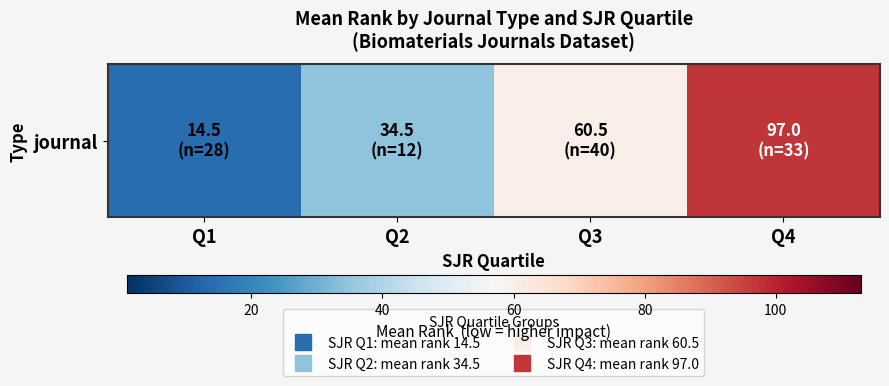

Which label corresponds to the largest value in the chart?

Q4